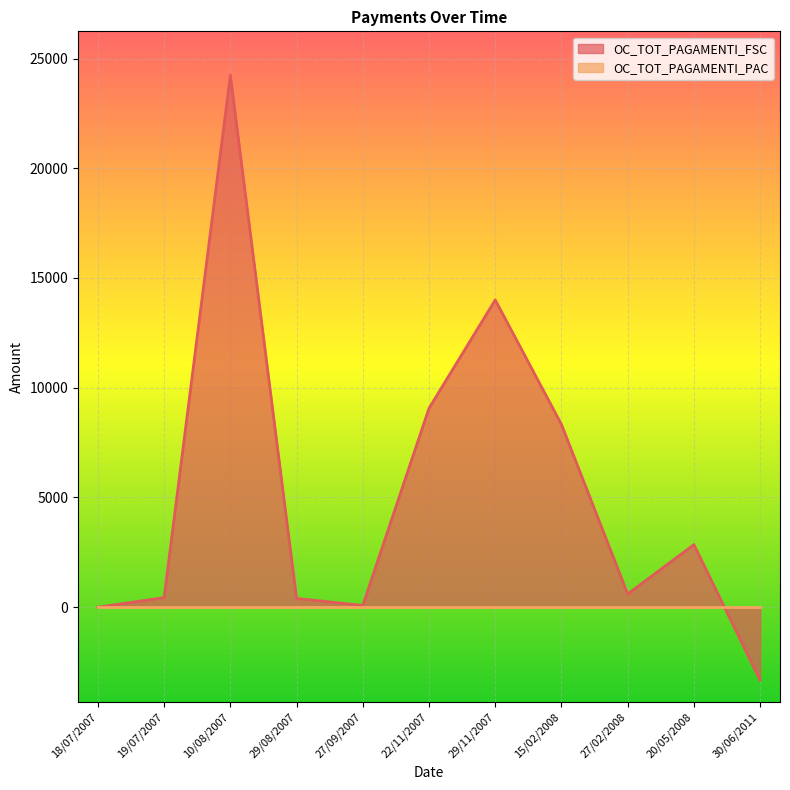

At which category does the chart reach its minimum across all series?

30/06/2011